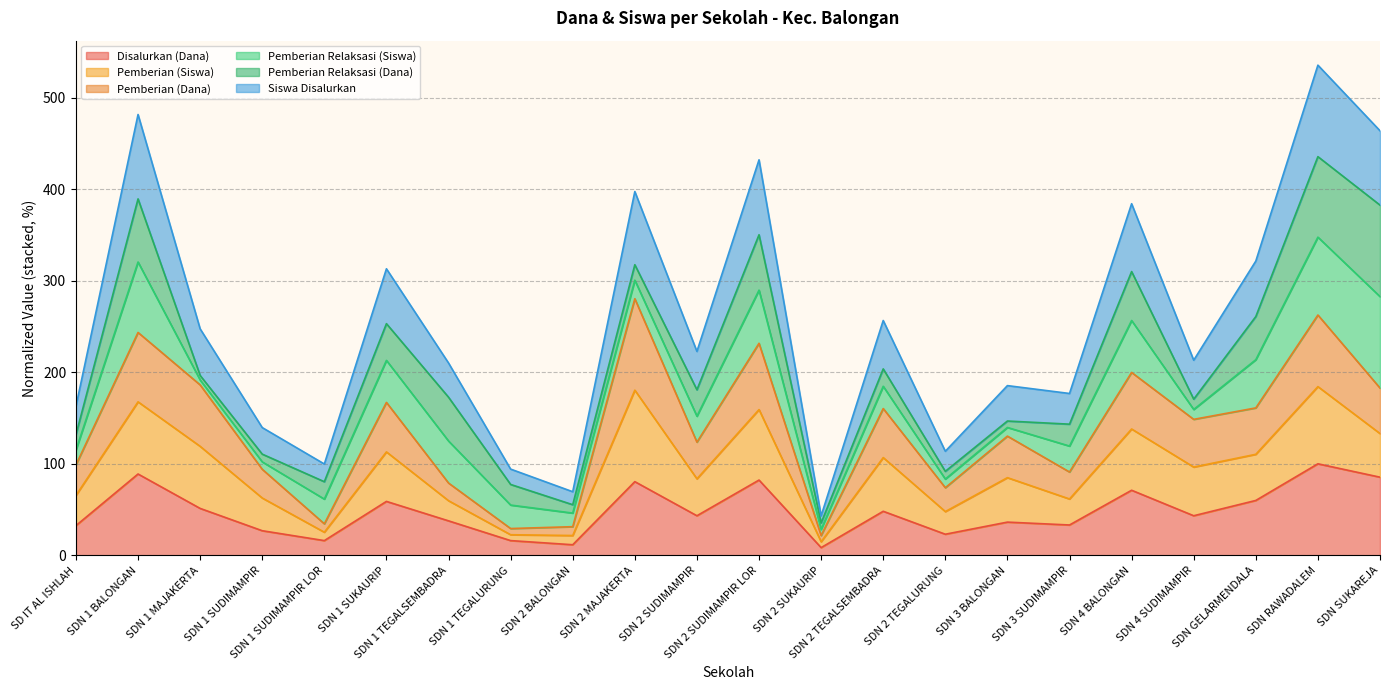

Which category has the highest value in the Pemberian (Siswa) series?

SDN 2 MAJAKERTA